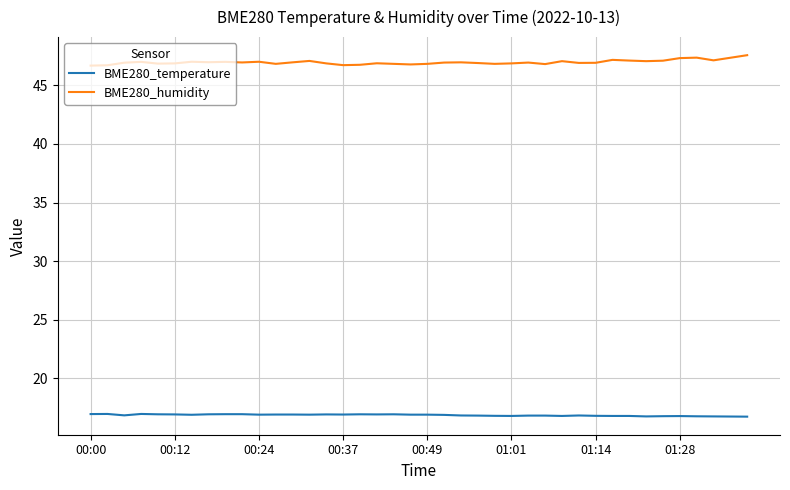

What is the difference between the maximum and minimum values in the BME280_humidity series?

0.9